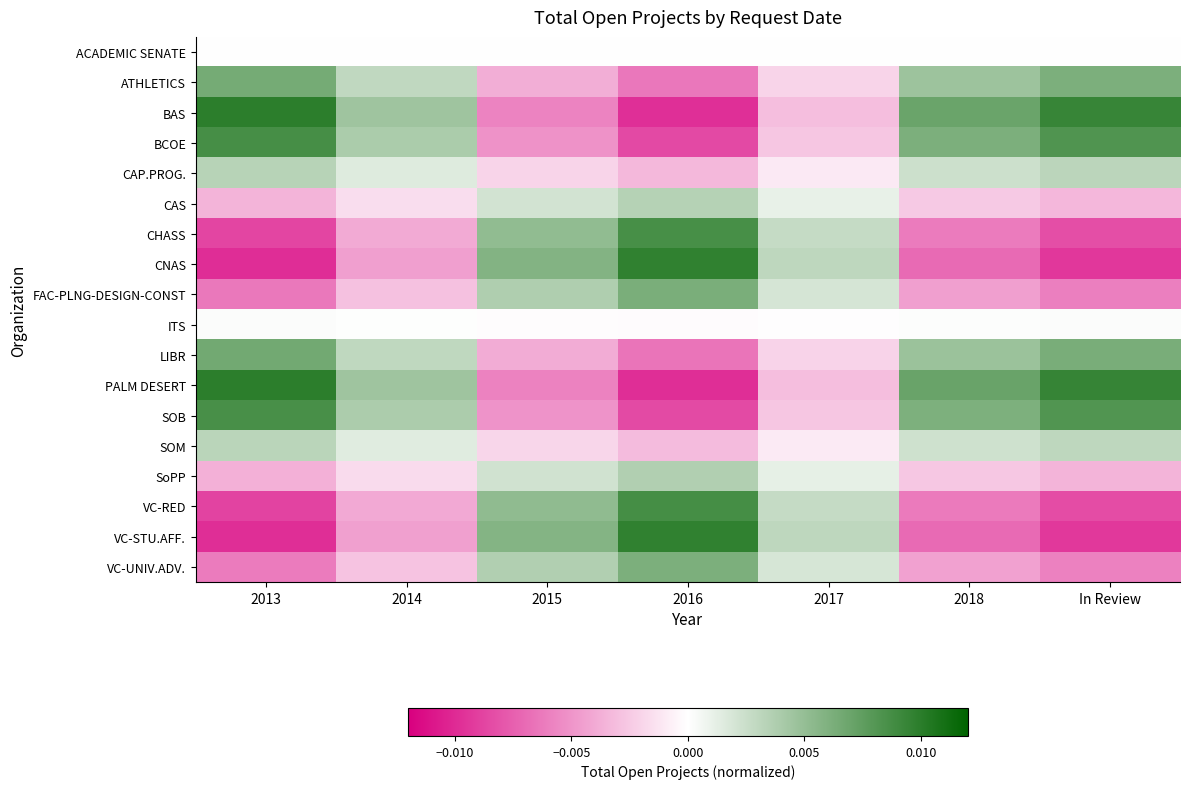

Reading left to right, list all the values displayed in this chart.

ACADEMIC SENATE: 2013=0.0	2014=0.0	2015=0.0	2016=0.0	2017=0.0	2018=0.0	In Review=0.0
ATHLETICS: 2013=0.0	2014=0.0	2015=-0.0	2016=-0.0	2017=-0.0	2018=0.0	In Review=0.0
BAS: 2013=0.0	2014=0.0	2015=-0.0	2016=-0.0	2017=-0.0	2018=0.0	In Review=0.0
BCOE: 2013=0.0	2014=0.0	2015=-0.0	2016=-0.0	2017=-0.0	2018=0.0	In Review=0.0
CAP.PROG.: 2013=0.0	2014=0.0	2015=-0.0	2016=-0.0	2017=-0.0	2018=0.0	In Review=0.0
CAS: 2013=-0.0	2014=-0.0	2015=0.0	2016=0.0	2017=0.0	2018=-0.0	In Review=-0.0
CHASS: 2013=-0.0	2014=-0.0	2015=0.0	2016=0.0	2017=0.0	2018=-0.0	In Review=-0.0
CNAS: 2013=-0.0	2014=-0.0	2015=0.0	2016=0.0	2017=0.0	2018=-0.0	In Review=-0.0
FAC-PLNG-DESIGN-CONST: 2013=-0.0	2014=-0.0	2015=0.0	2016=0.0	2017=0.0	2018=-0.0	In Review=-0.0
ITS: 2013=0.0	2014=0.0	2015=-0.0	2016=-0.0	2017=-0.0	2018=0.0	In Review=0.0
LIBR: 2013=0.0	2014=0.0	2015=-0.0	2016=-0.0	2017=-0.0	2018=0.0	In Review=0.0
PALM DESERT: 2013=0.0	2014=0.0	2015=-0.0	2016=-0.0	2017=-0.0	2018=0.0	In Review=0.0
SOB: 2013=0.0	2014=0.0	2015=-0.0	2016=-0.0	2017=-0.0	2018=0.0	In Review=0.0
SOM: 2013=0.0	2014=0.0	2015=-0.0	2016=-0.0	2017=-0.0	2018=0.0	In Review=0.0
SoPP: 2013=-0.0	2014=-0.0	2015=0.0	2016=0.0	2017=0.0	2018=-0.0	In Review=-0.0
VC-RED: 2013=-0.0	2014=-0.0	2015=0.0	2016=0.0	2017=0.0	2018=-0.0	In Review=-0.0
VC-STU.AFF.: 2013=-0.0	2014=-0.0	2015=0.0	2016=0.0	2017=0.0	2018=-0.0	In Review=-0.0
VC-UNIV.ADV.: 2013=-0.0	2014=-0.0	2015=0.0	2016=0.0	2017=0.0	2018=-0.0	In Review=-0.0